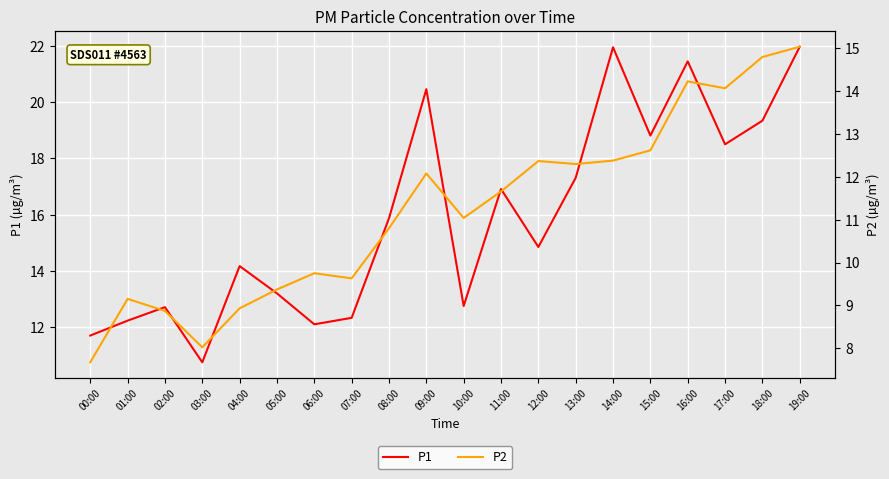

The P1 series shows 30.6 at 13:00. True or false?

False